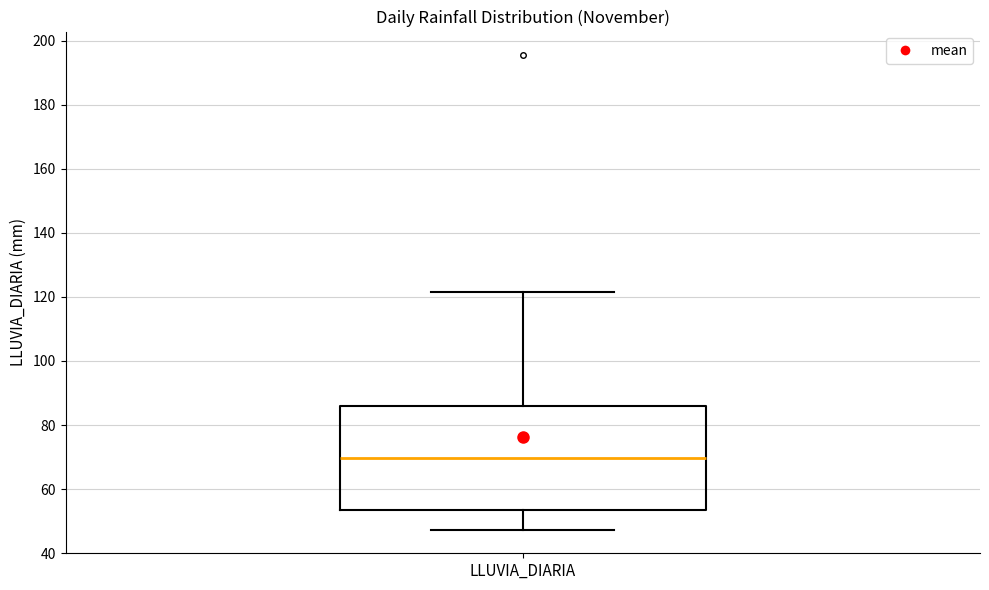

Read this box plot against the y-axis: the position of the median line, the range covered by the box, and the ends of both whiskers. The values are not printed on the chart, so give them approximately, as read against the axis.

median 70, box 54 to 86, whiskers 48 to 122